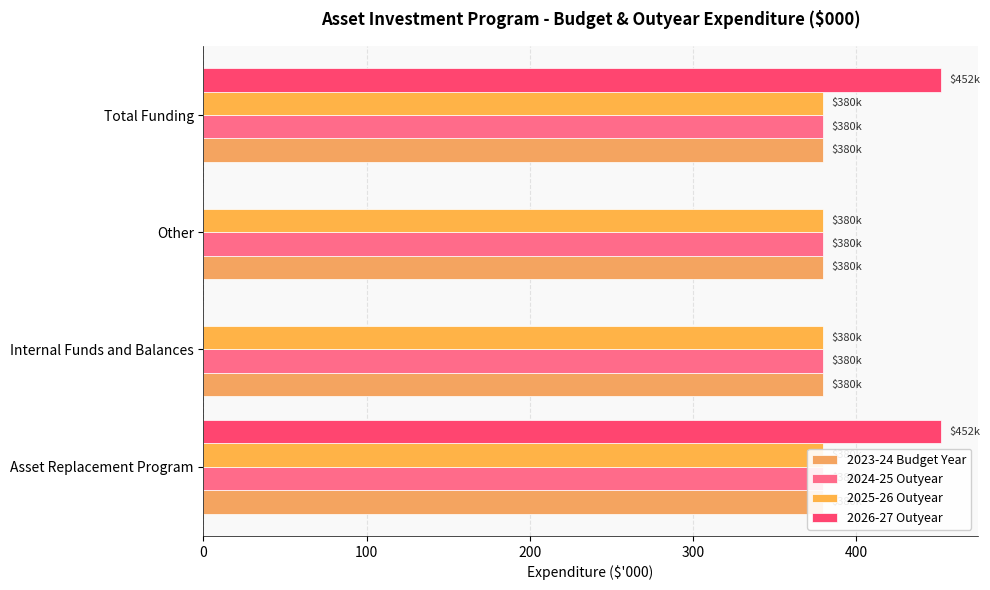

At 0, list the series in order from smallest to largest.

2023-24 Budget Year, 2024-25 Outyear, 2025-26 Outyear, 2026-27 Outyear